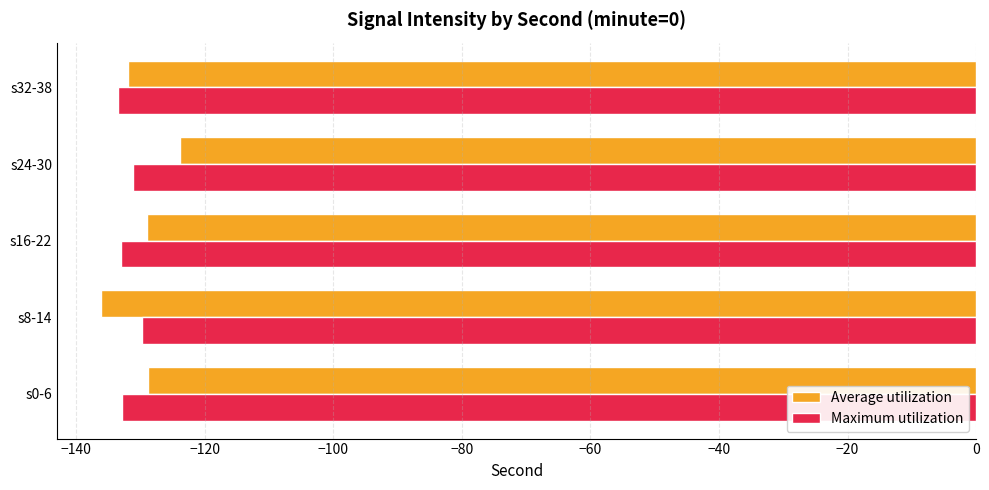

Which series changed the most between s8-14 and s24-30?

Average utilization